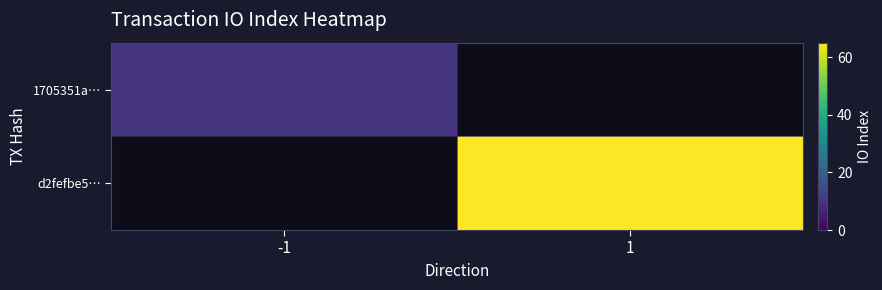

List the series in order of their overall mean, lowest first.

1705351a…, d2fefbe5…